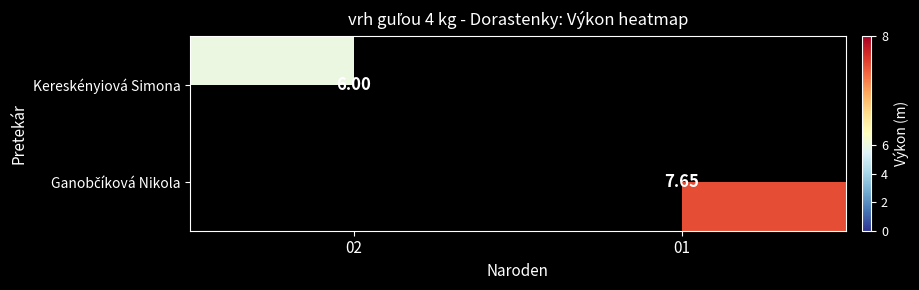

Which series has the widest spread of values?

Kereskényiová Simona